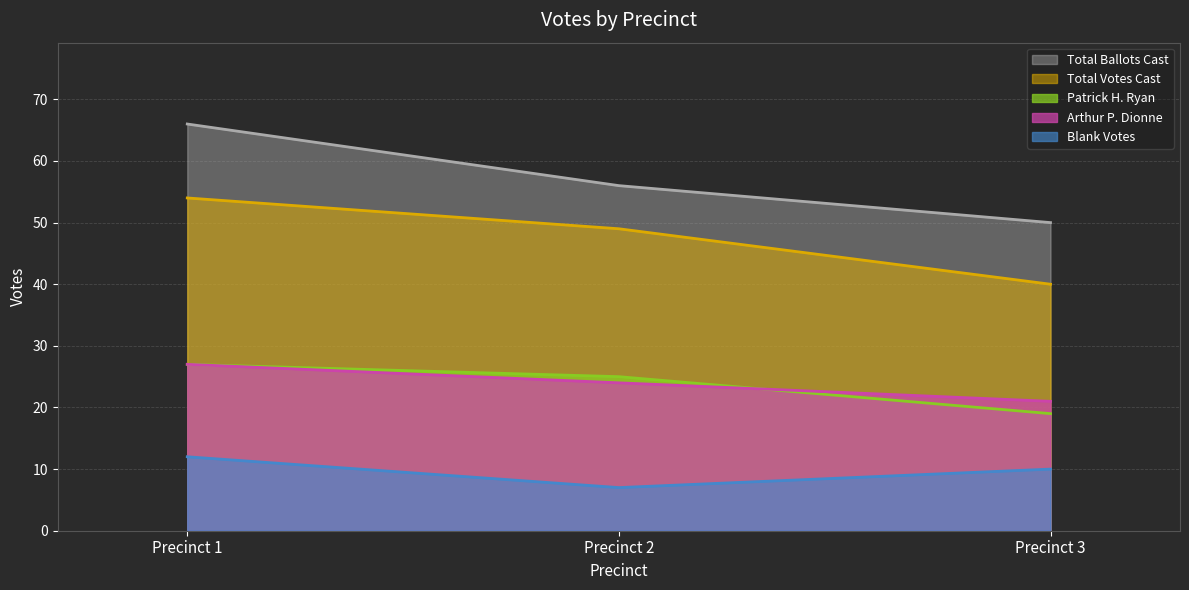

What is the total value across all series at Precinct 1?

186